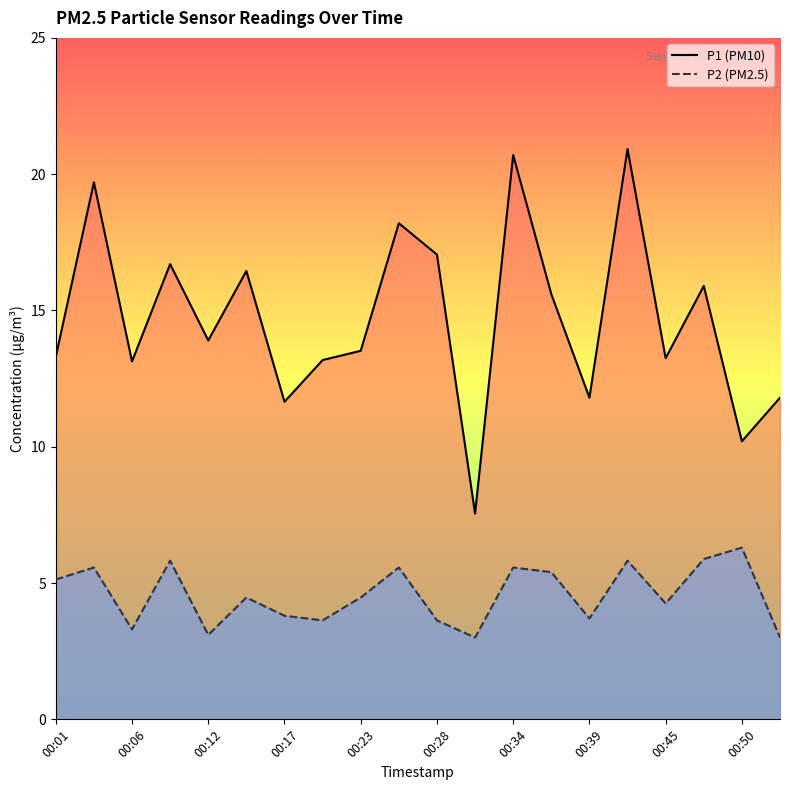

Rank the series by their maximum value, from lowest to highest.

P2 line, P1 line